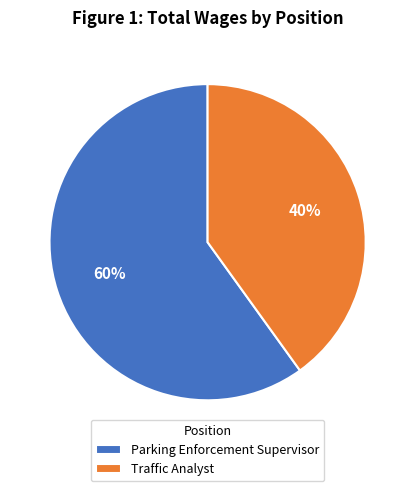

To the nearest percent, what is the average slice percentage?

50%